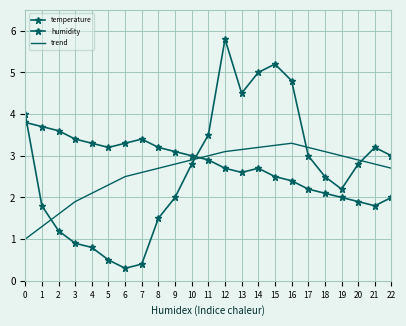

The temperature series shows 3.2 at 5. True or false?

True